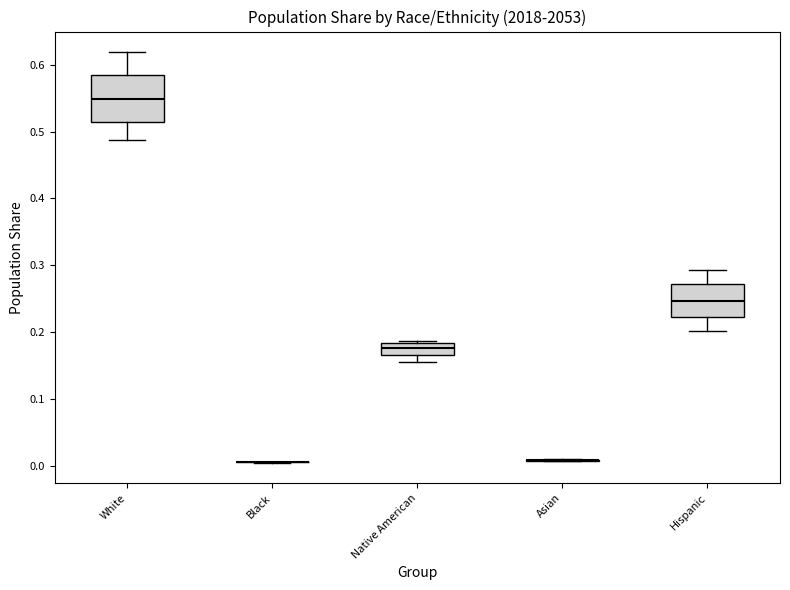

Which box is the tallest, from its lower edge to its upper edge?

White